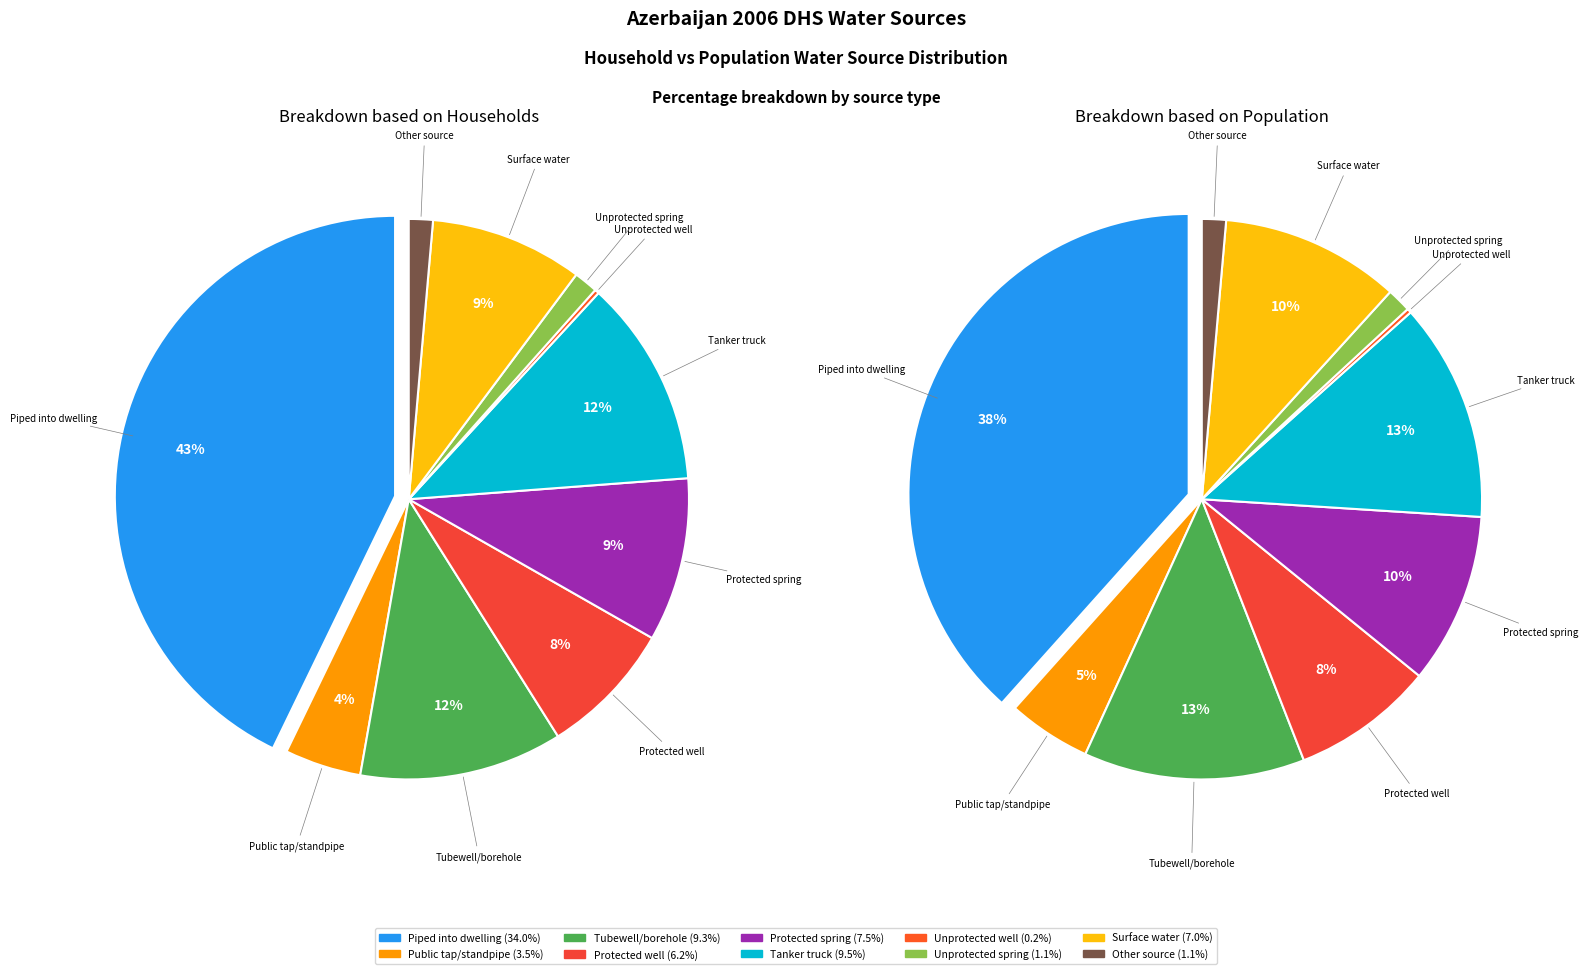

Is there a majority slice in this chart?

No